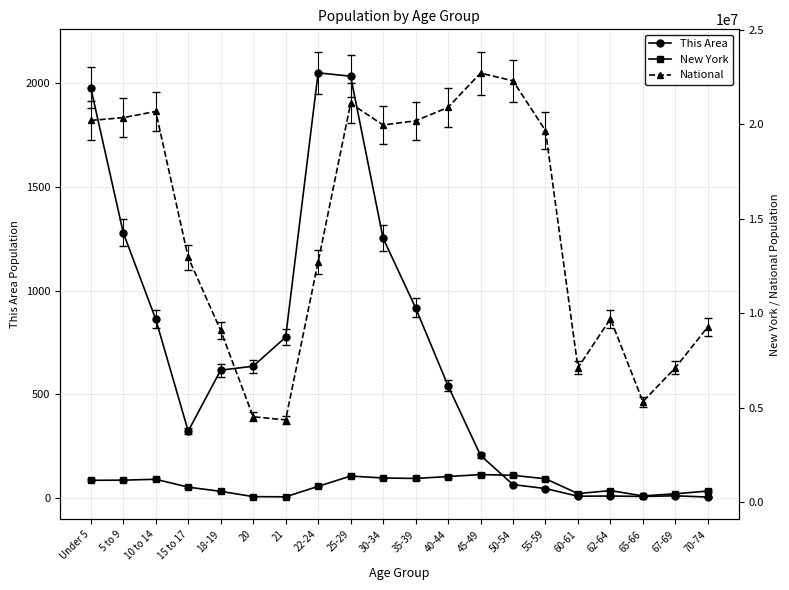

True or false: National and New York cross at least once.

False